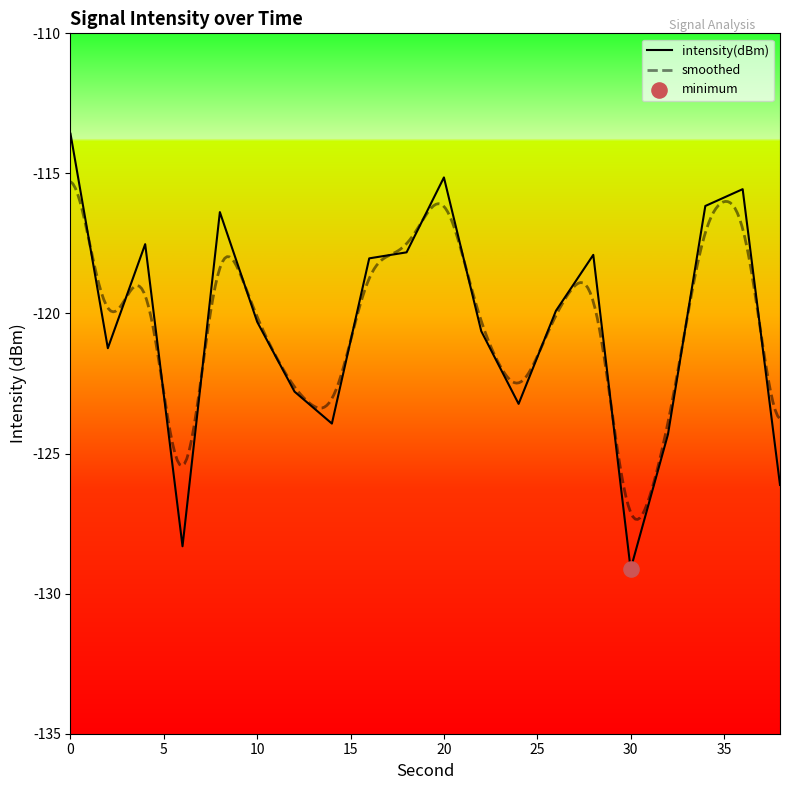

What is the change in value from 24 to 32?

-1.1